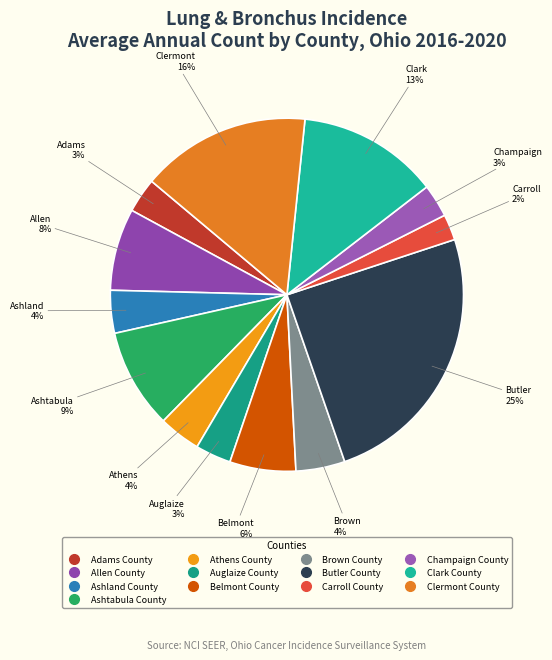

Is it true that Allen County is 8% of the pie?

True